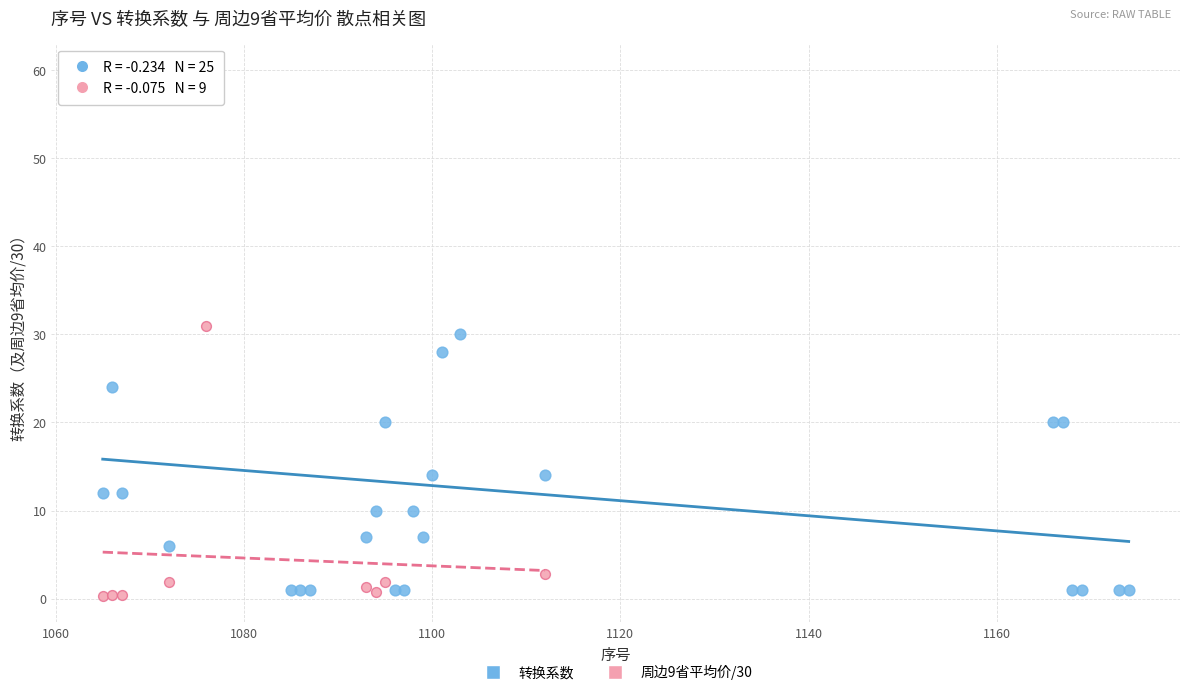

Which series has the widest spread of Y values?

转换系数